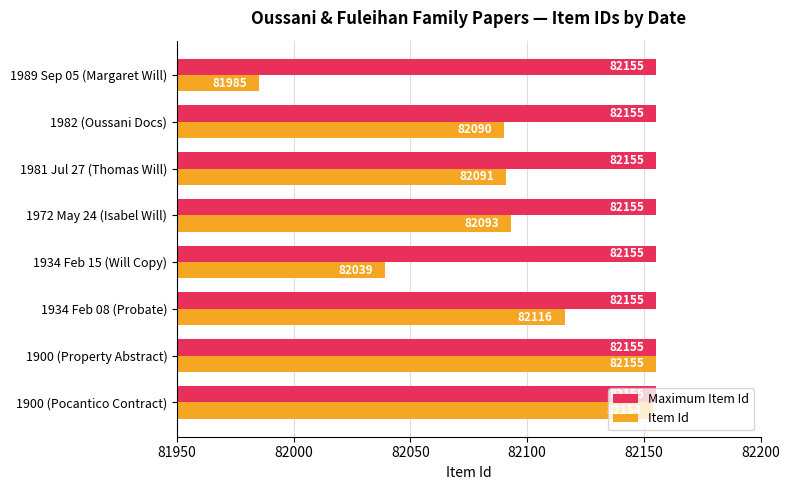

What is the spread (max minus min) of values at 1981 Jul 27 (Thomas Will)?

64